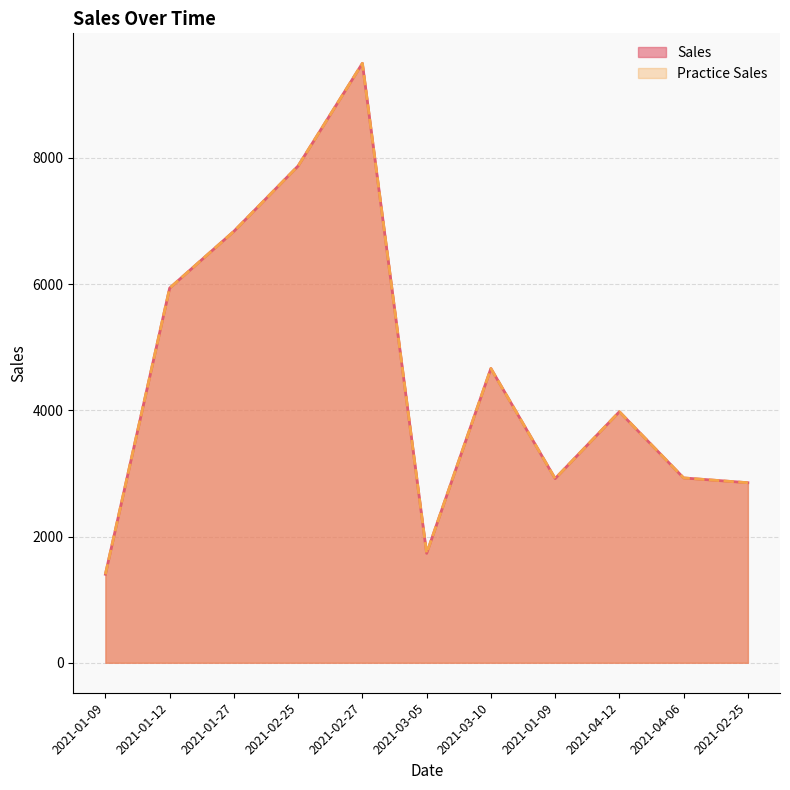

What is the label of the 10th point from the right?

2021-01-12